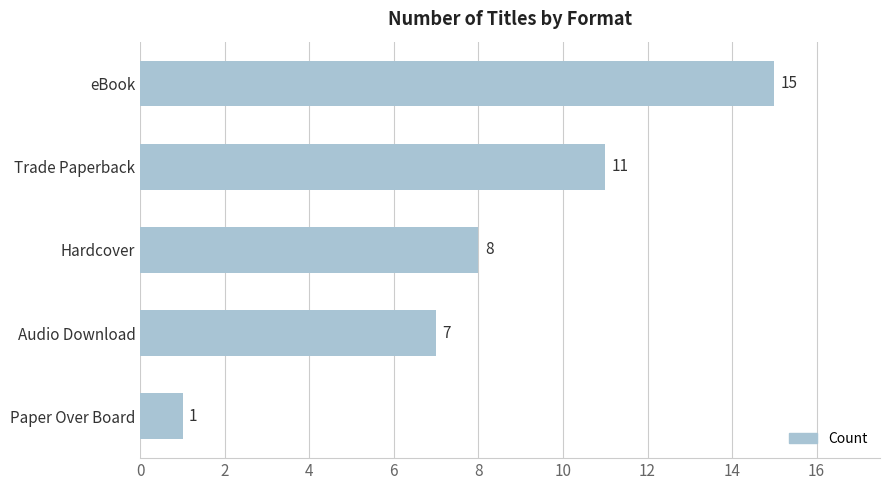

Count the number of data series in this chart.

1